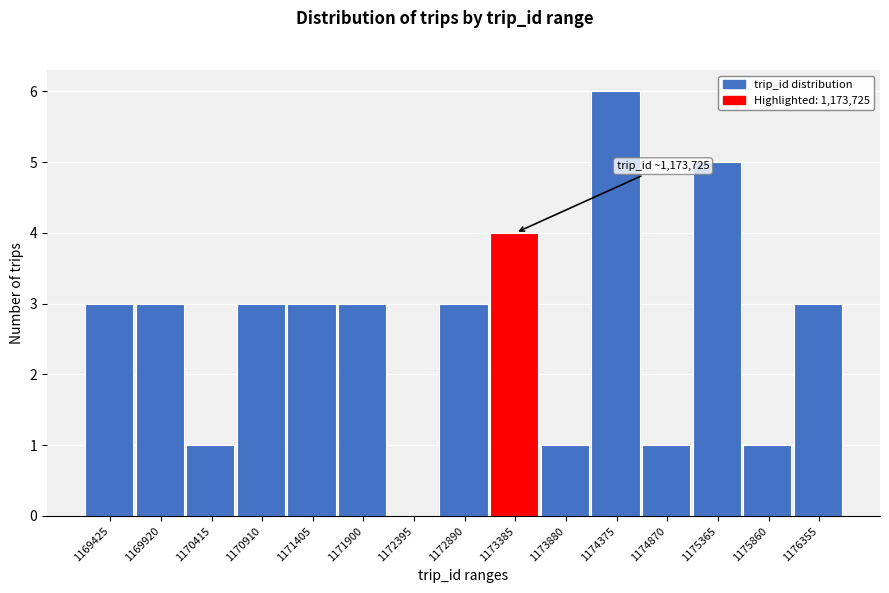

Reading left to right, transcribe all the data shown in this chart.

1169425=3	1169920=3	1170415=1	1170910=3	1171405=3	1171900=3	1172395=0	1172890=3	1173385=4	1173880=1	1174375=6	1174870=1	1175365=5	1175860=1	1176355=3